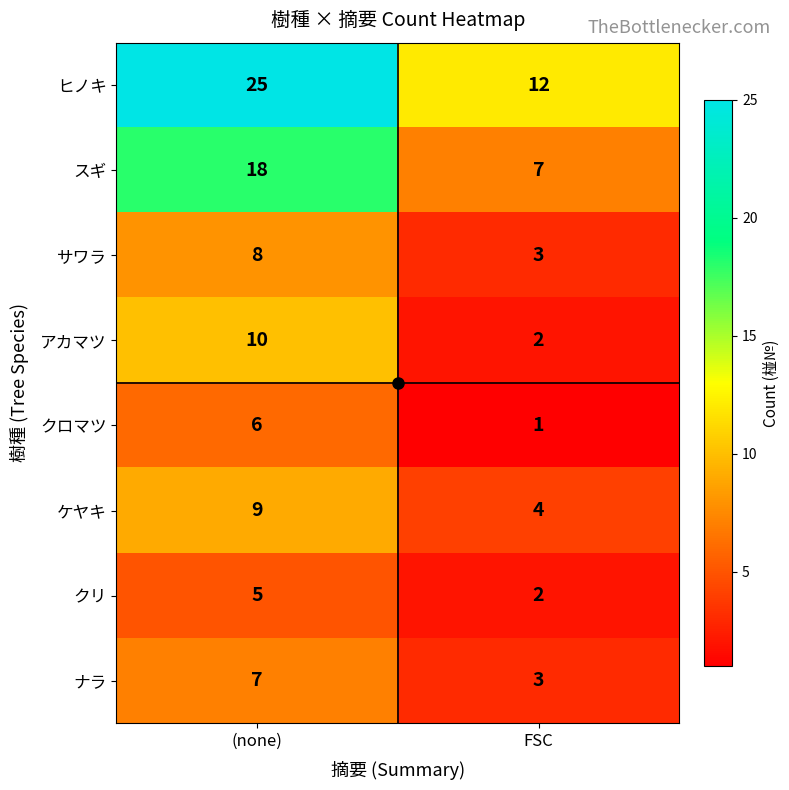

What is the total value across all series at FSC?

34